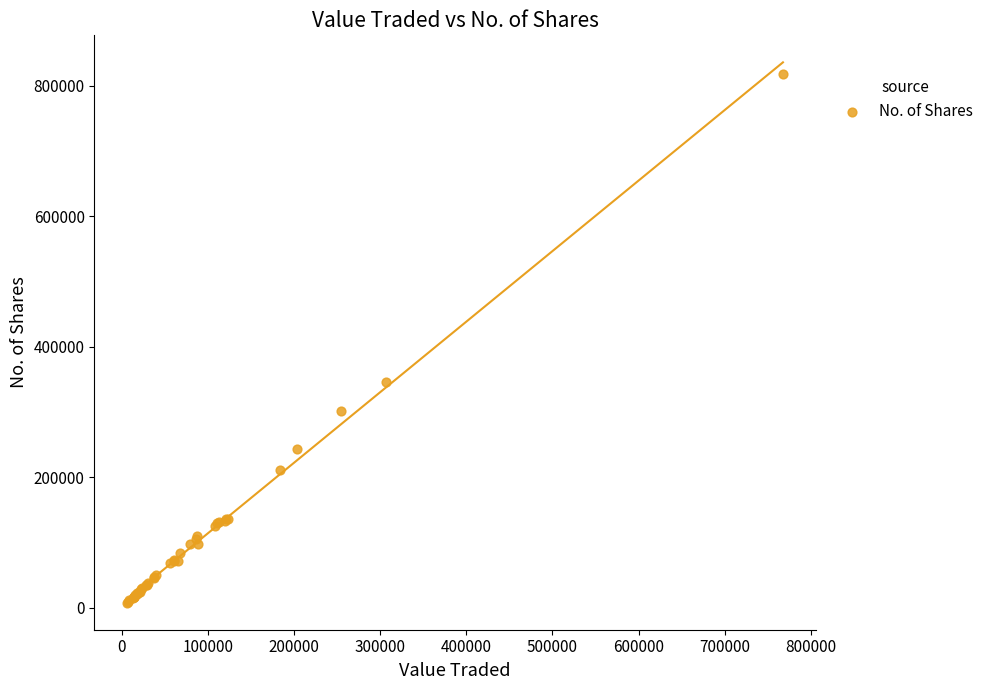

What Y value in the scatter plot is closest to 413217?

345663